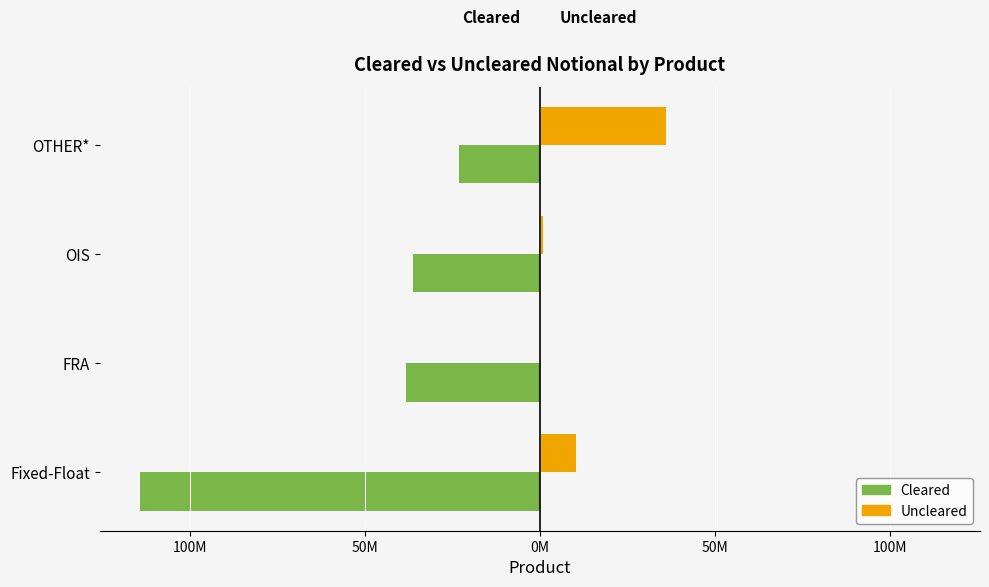

What is the maximum value shown in the chart?

35958020